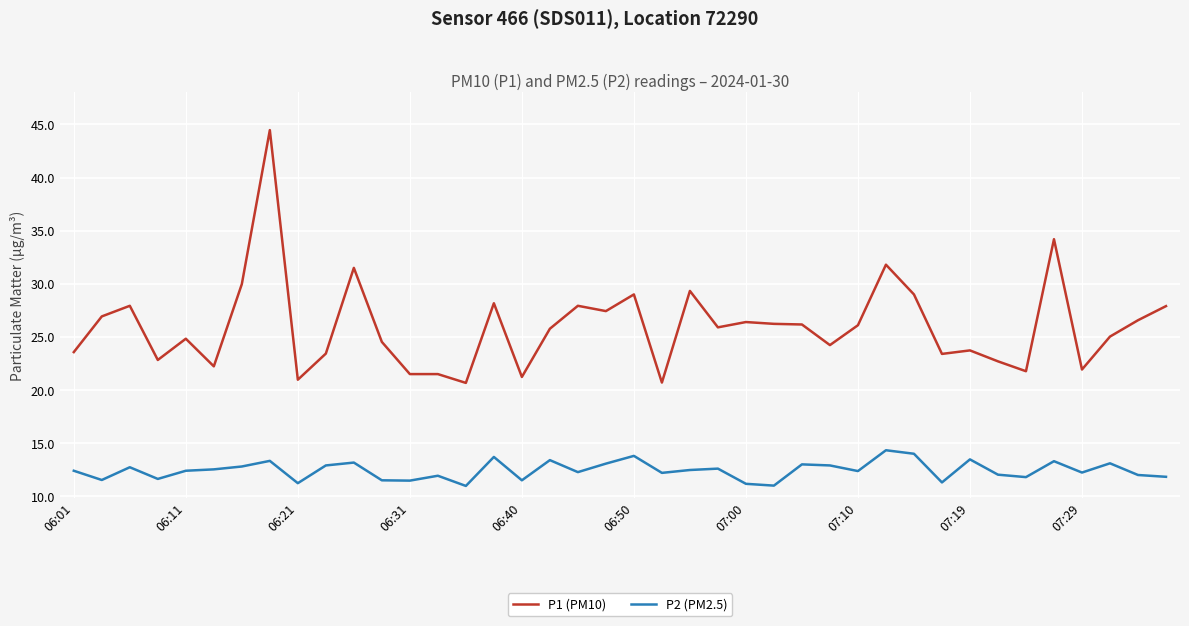

Does the chart display data point markers on the line(s)?

No